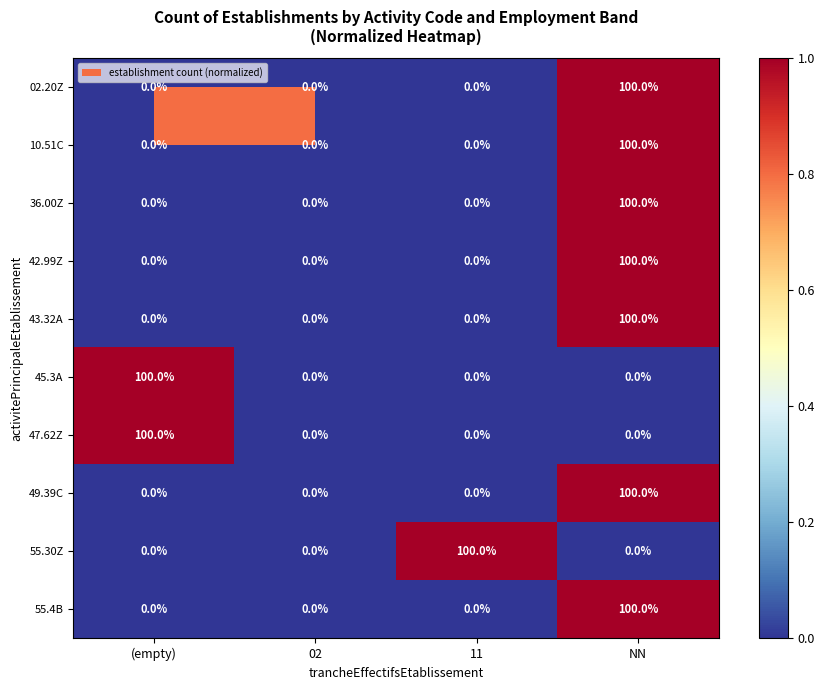

True or false: 45.3A has a value of 0 at NN.

True